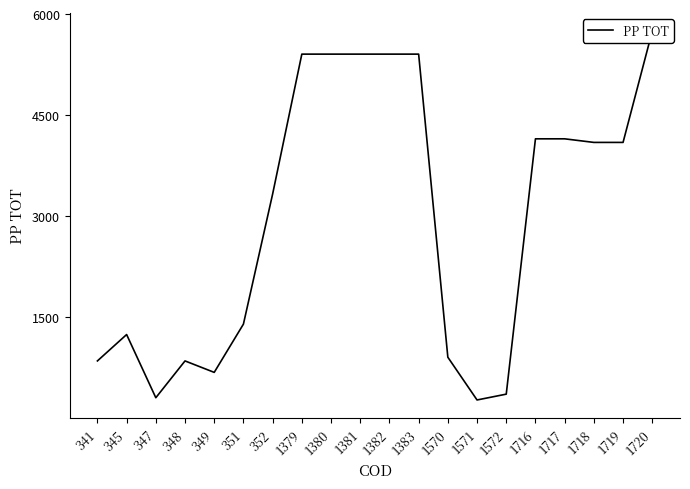

List the labels in order of value, largest first.

1720, 1379, 1380, 1381, 1382, 1383, 1716, 1717, 1718, 1719, 352, 351, 345, 1570, 341, 348, 349, 1572, 347, 1571